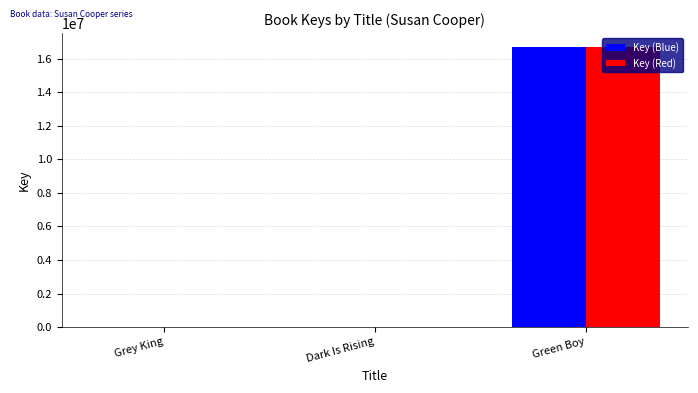

What is the sum of all Key (Blue) values?

16696110